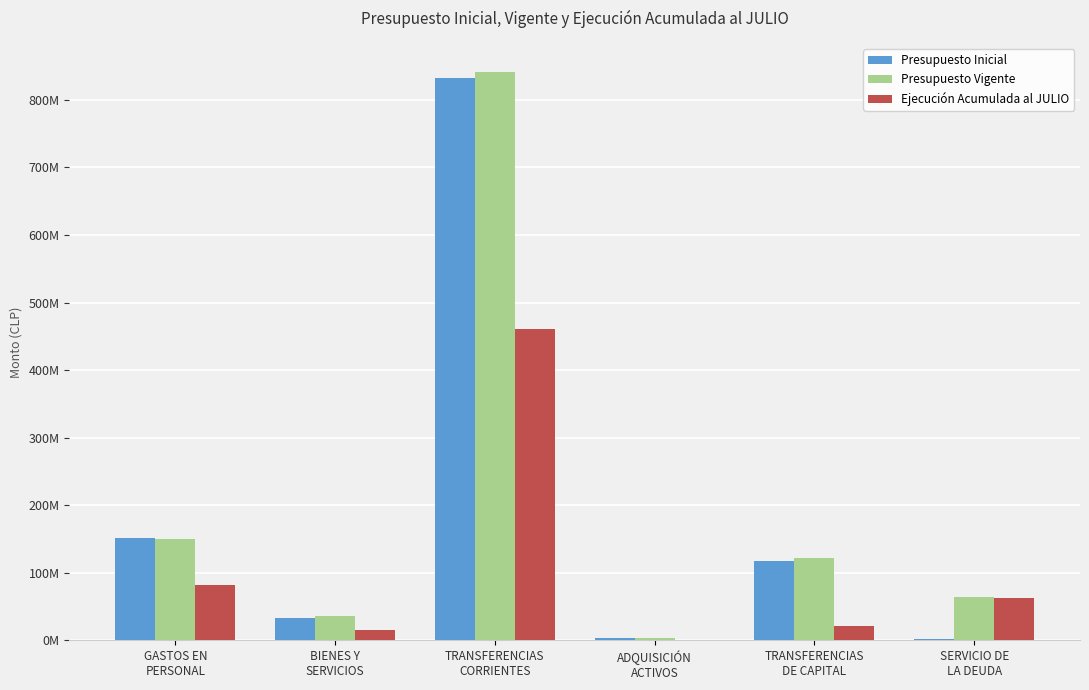

What is the label of the 6th bar from the right?

GASTOS EN
PERSONAL